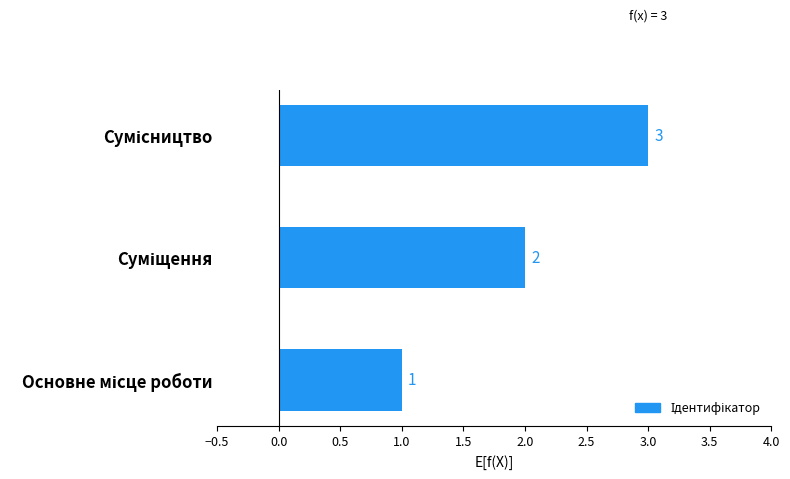

What is the minimum value shown in the chart?

1